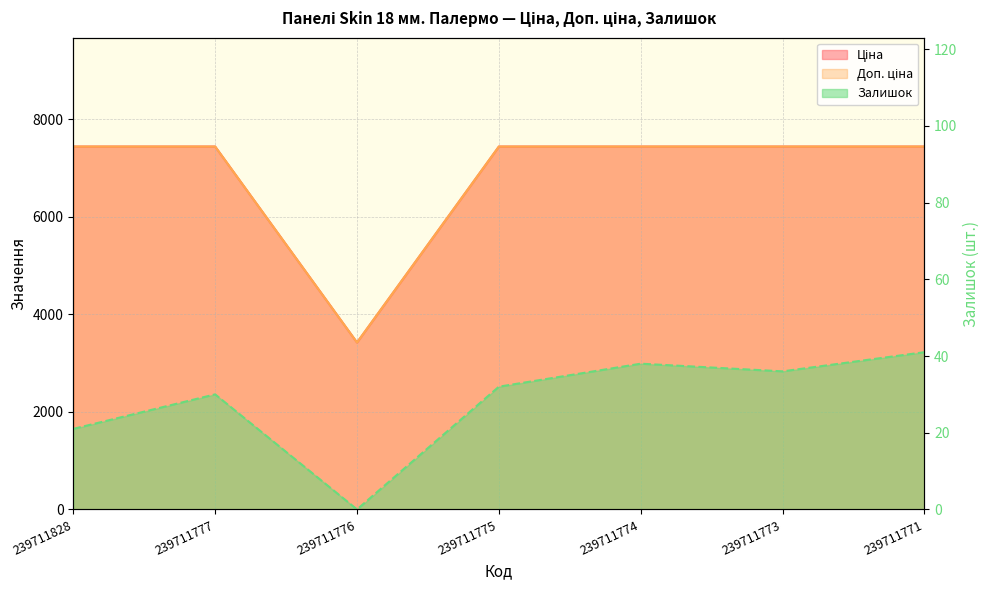

How many values in Залишок are above zero?

6